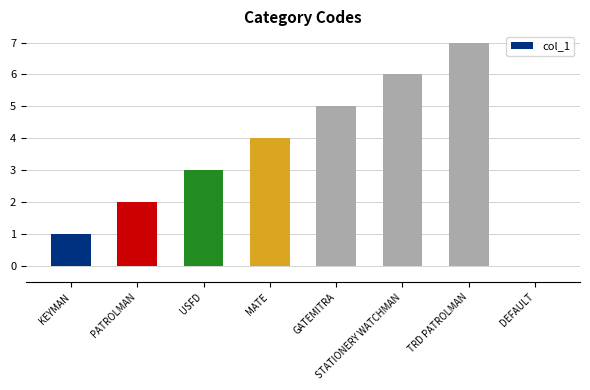

Is it true that the value at PATROLMAN is 3?

False